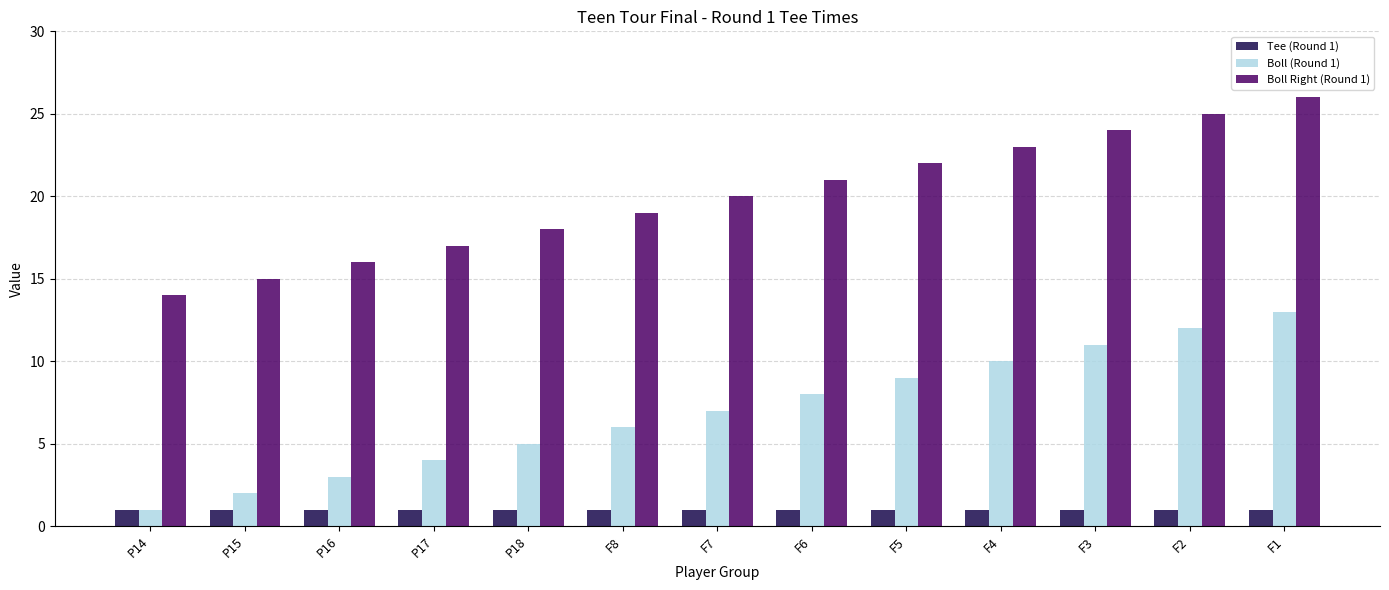

What is the sum of all Tee (Round 1) values?

13